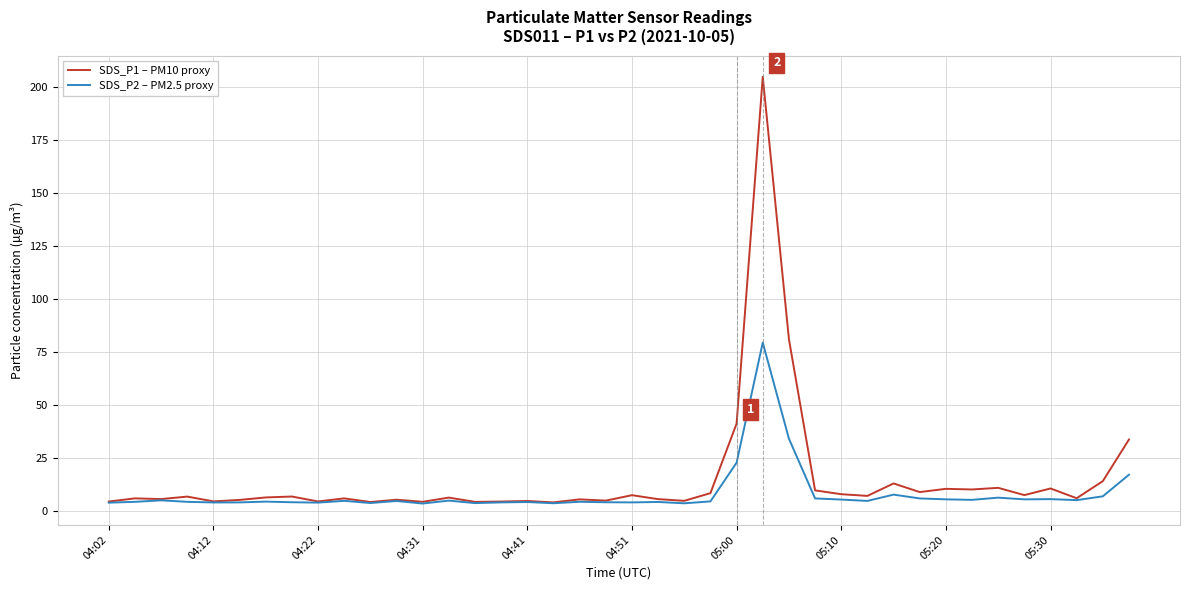

Which series has the widest spread of values?

SDS_P1 – PM10 proxy